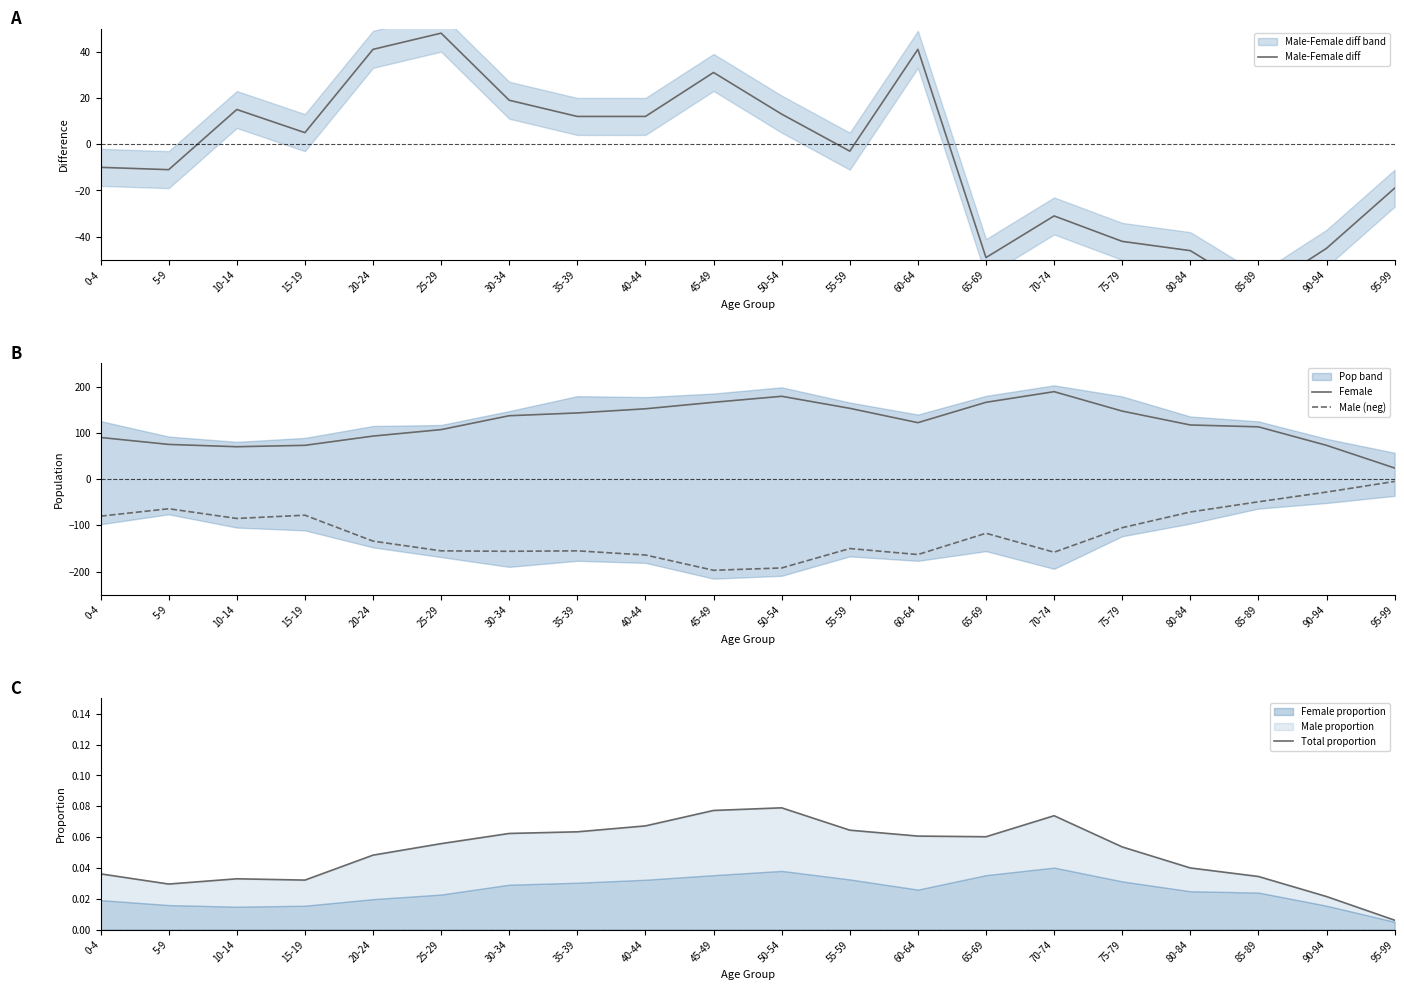

Reading left to right, what are all the values shown in this chart?

Male-Female diff: -10.0	-11.0	15.0	5.0	41.0	48.0	19.0	12.0	12.0	31.0	13.0	-3.0	41.0	-49.0	-31.0	-42.0	-46.0	-64.0	-45.0	-19.0
Female: 90.0	75.0	70.0	73.0	93.0	107.0	137.0	143.0	152.0	166.0	179.0	153.0	122.0	166.0	189.0	147.0	117.0	113.0	73.0	24.0
Male (neg): -80.0	-64.0	-85.0	-78.0	-134.0	-155.0	-156.0	-155.0	-164.0	-197.0	-192.0	-150.0	-163.0	-117.0	-158.0	-105.0	-71.0	-49.0	-28.0	-5.0
Total proportion: 0.0	0.0	0.0	0.0	0.0	0.1	0.1	0.1	0.1	0.1	0.1	0.1	0.1	0.1	0.1	0.1	0.0	0.0	0.0	0.0